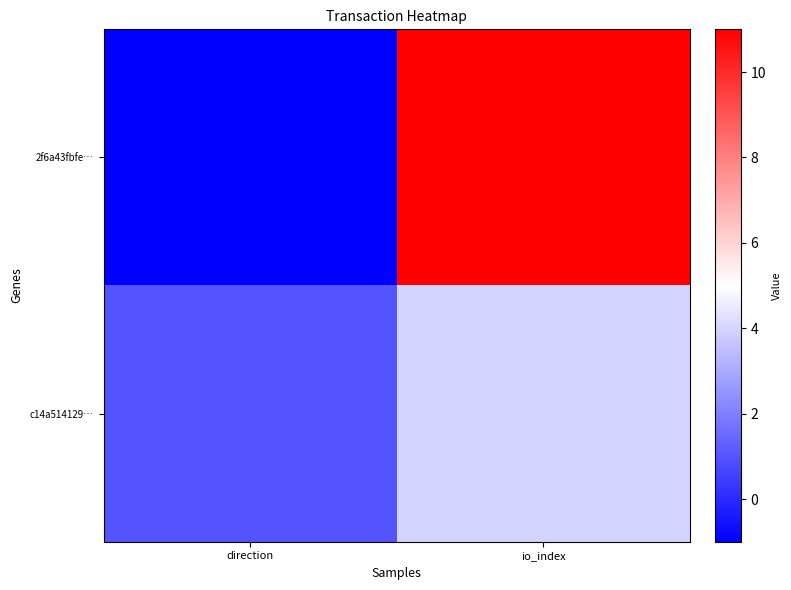

Rank the series by their average value, from highest to lowest.

2f6a43fbfe…, c14a514129…